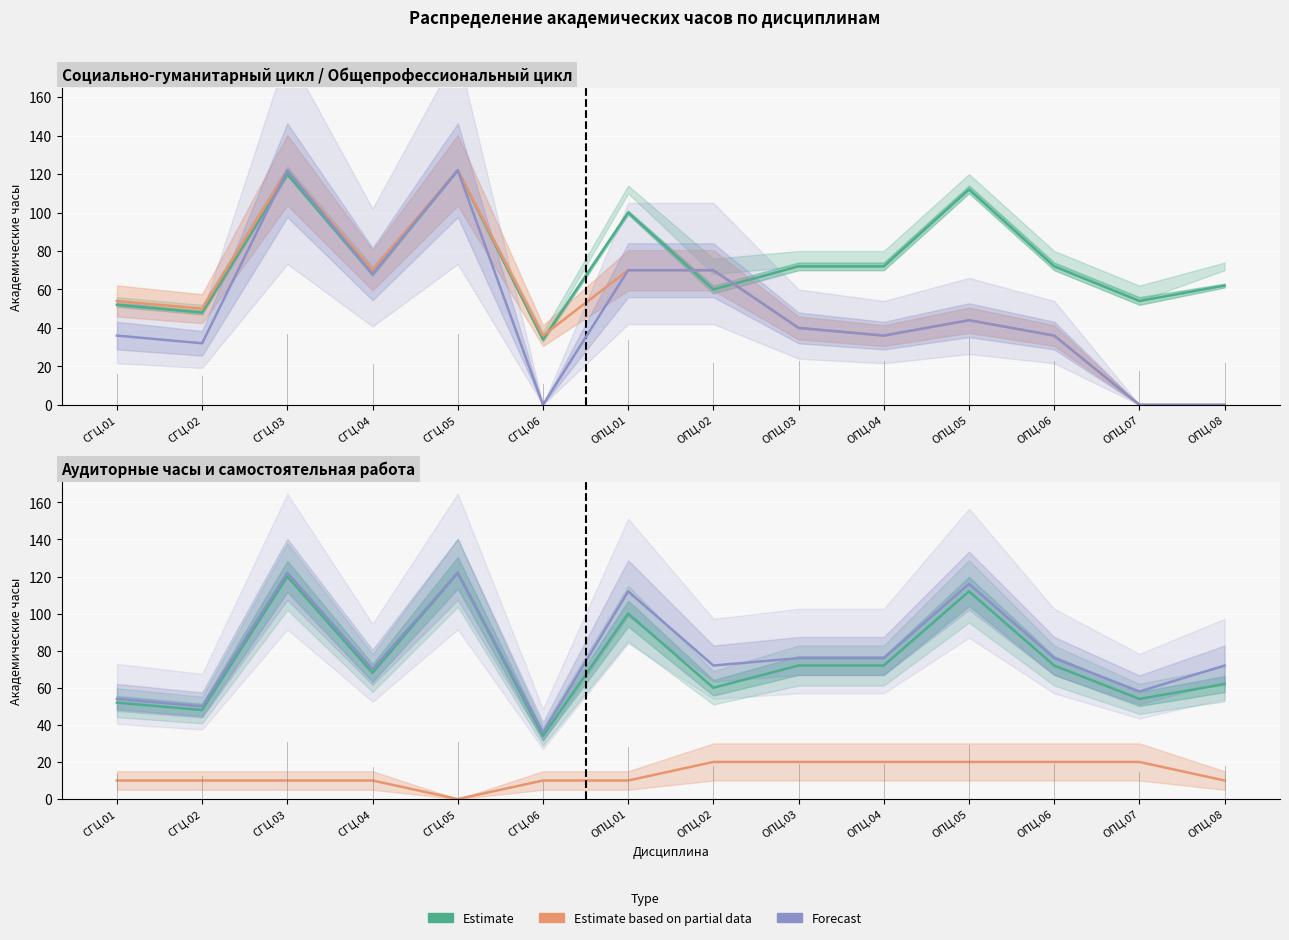

How many values in the Estimate based on partial data (Обяз. часть) series exceed 50?

6